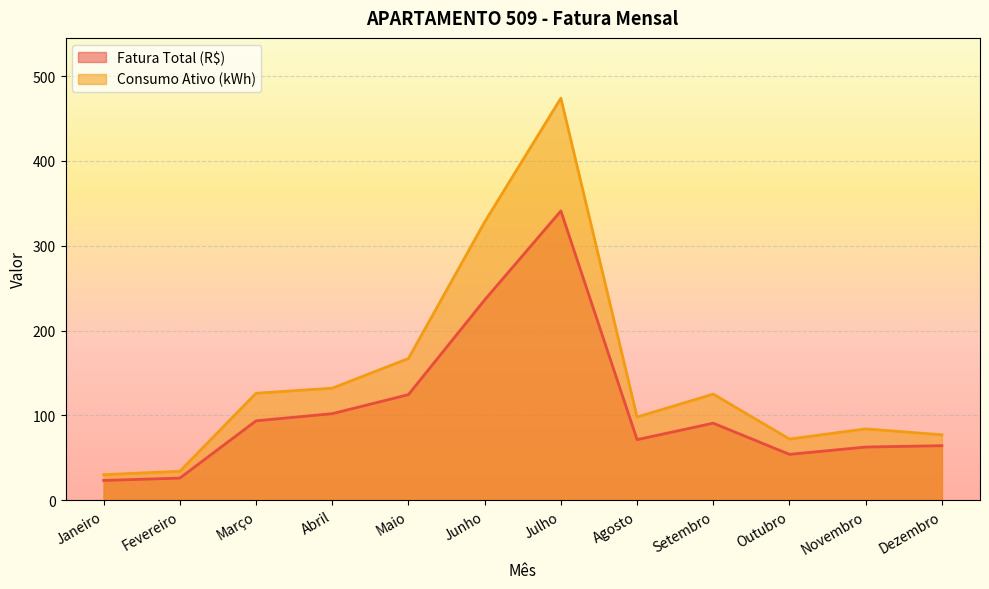

What is the sum of the Consumo Ativo (kWh) values at Dezembro and Outubro?

149.0